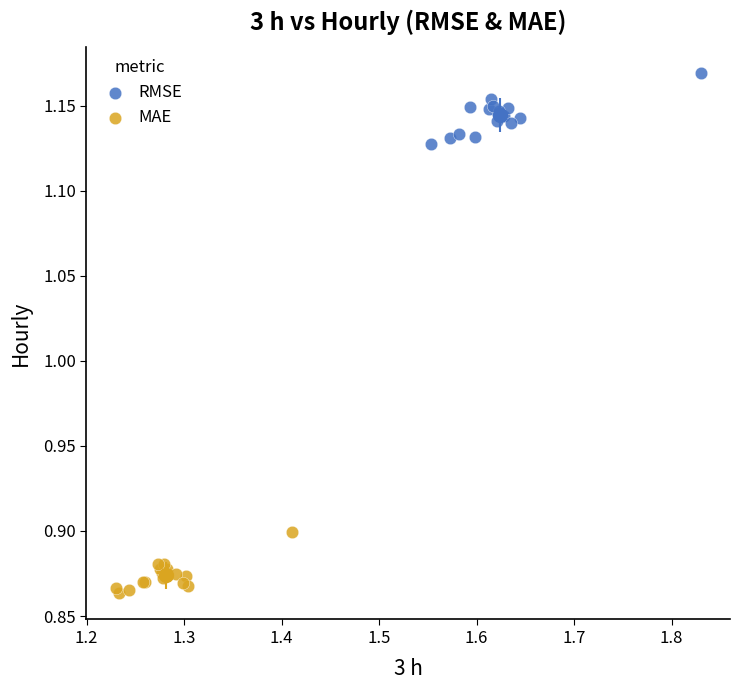

Which series reaches the maximum Y coordinate?

RMSE